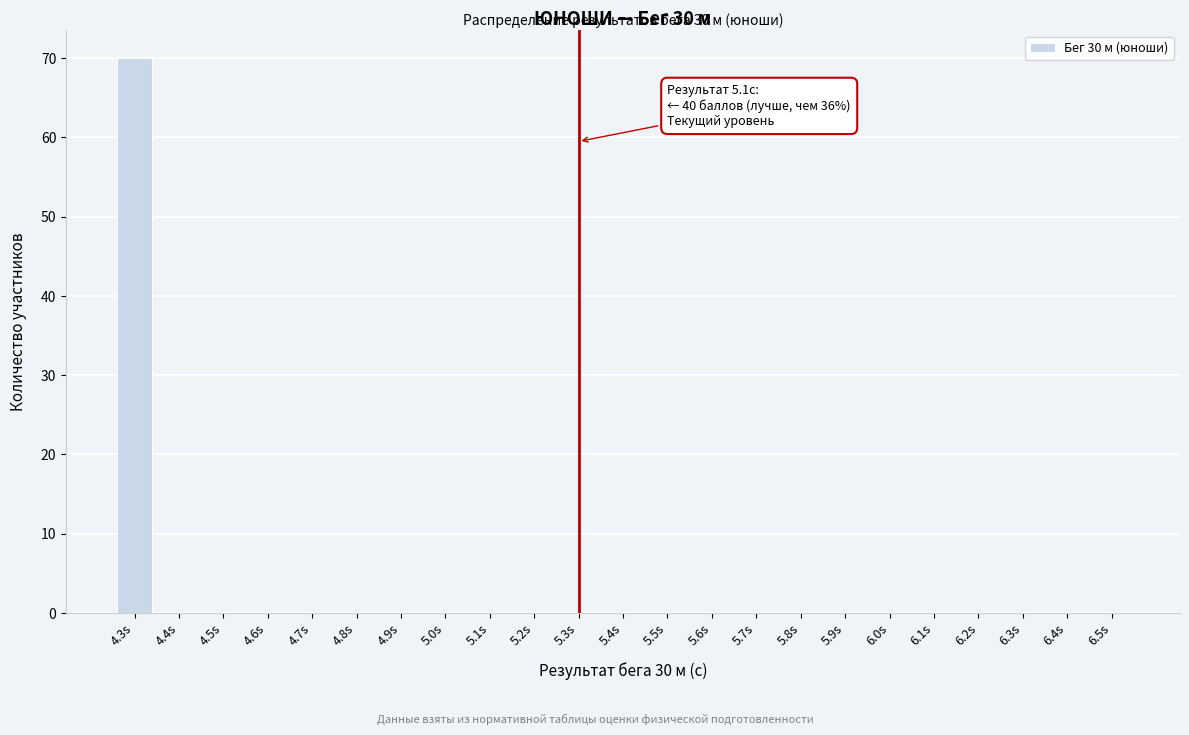

Reading right to left, what are all the values shown in this chart?

6.5s=0	6.4s=0	6.3s=0	6.2s=0	6.1s=0	6.0s=0	5.9s=0	5.8s=0	5.7s=0	5.6s=0	5.5s=0	5.4s=0	5.3s=0	5.2s=0	5.1s=0	5.0s=0	4.9s=0	4.8s=0	4.7s=0	4.6s=0	4.5s=0	4.4s=0	4.3s=70